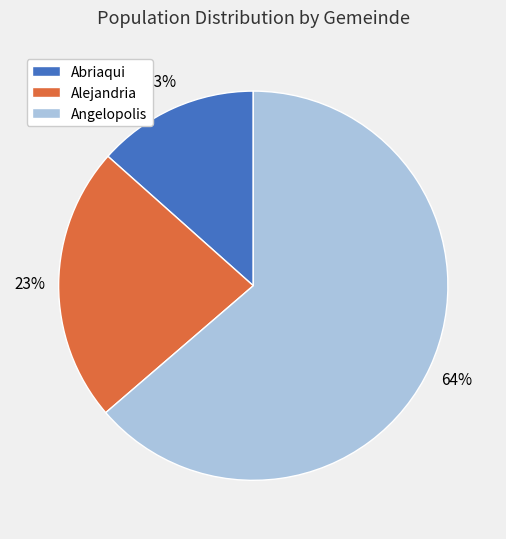

True or false: Alejandria accounts for 23% of the total.

True